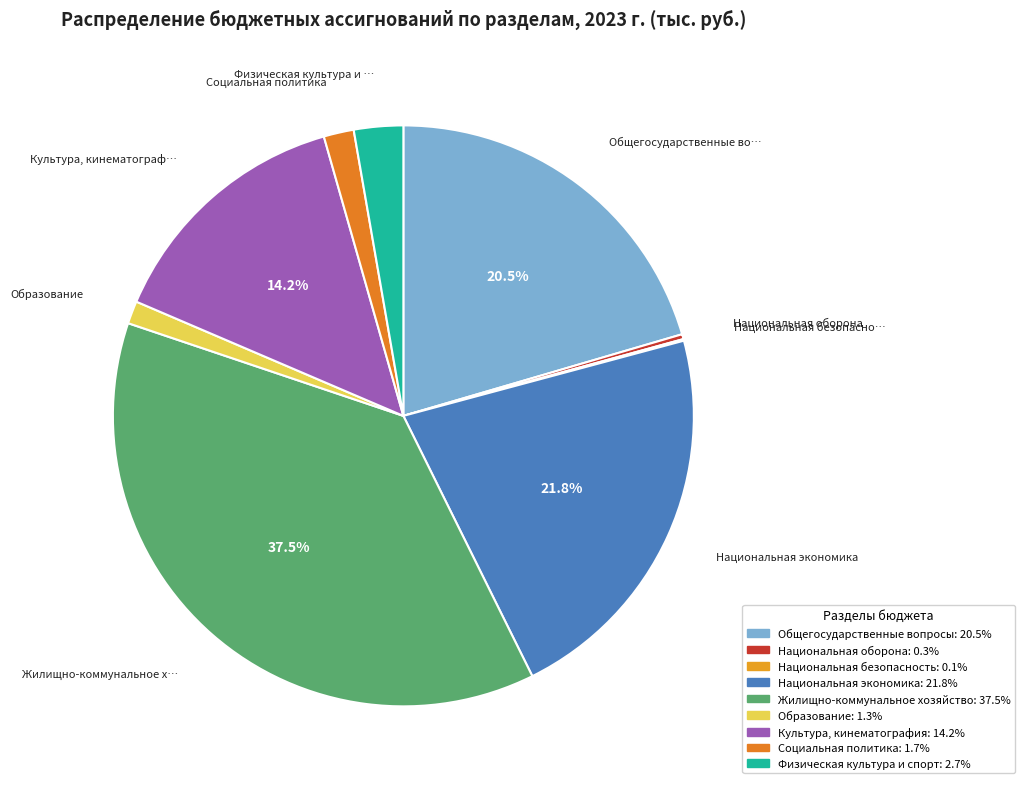

Is there a majority slice in this chart?

No